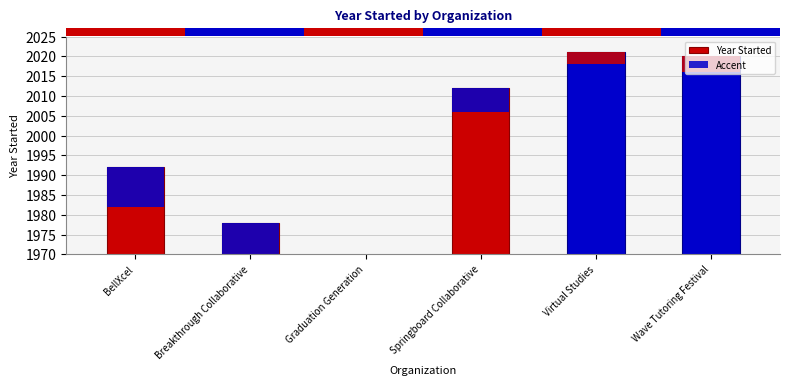

Between Virtual Studies and Springboard Collaborative, which is larger?

Virtual Studies